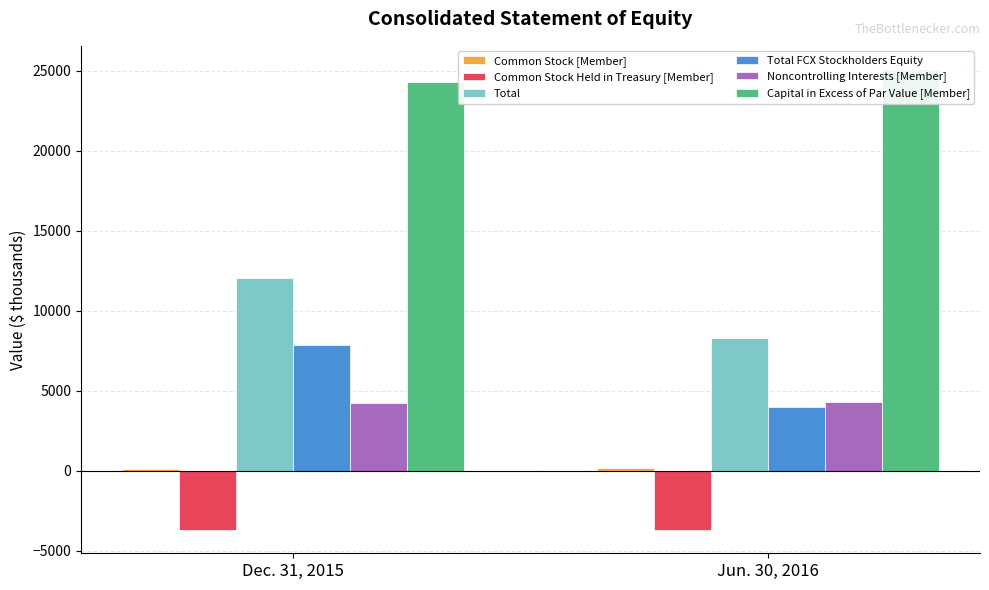

What is the difference between the maximum and minimum values in the Common Stock Held in Treasury [Member] series?

8